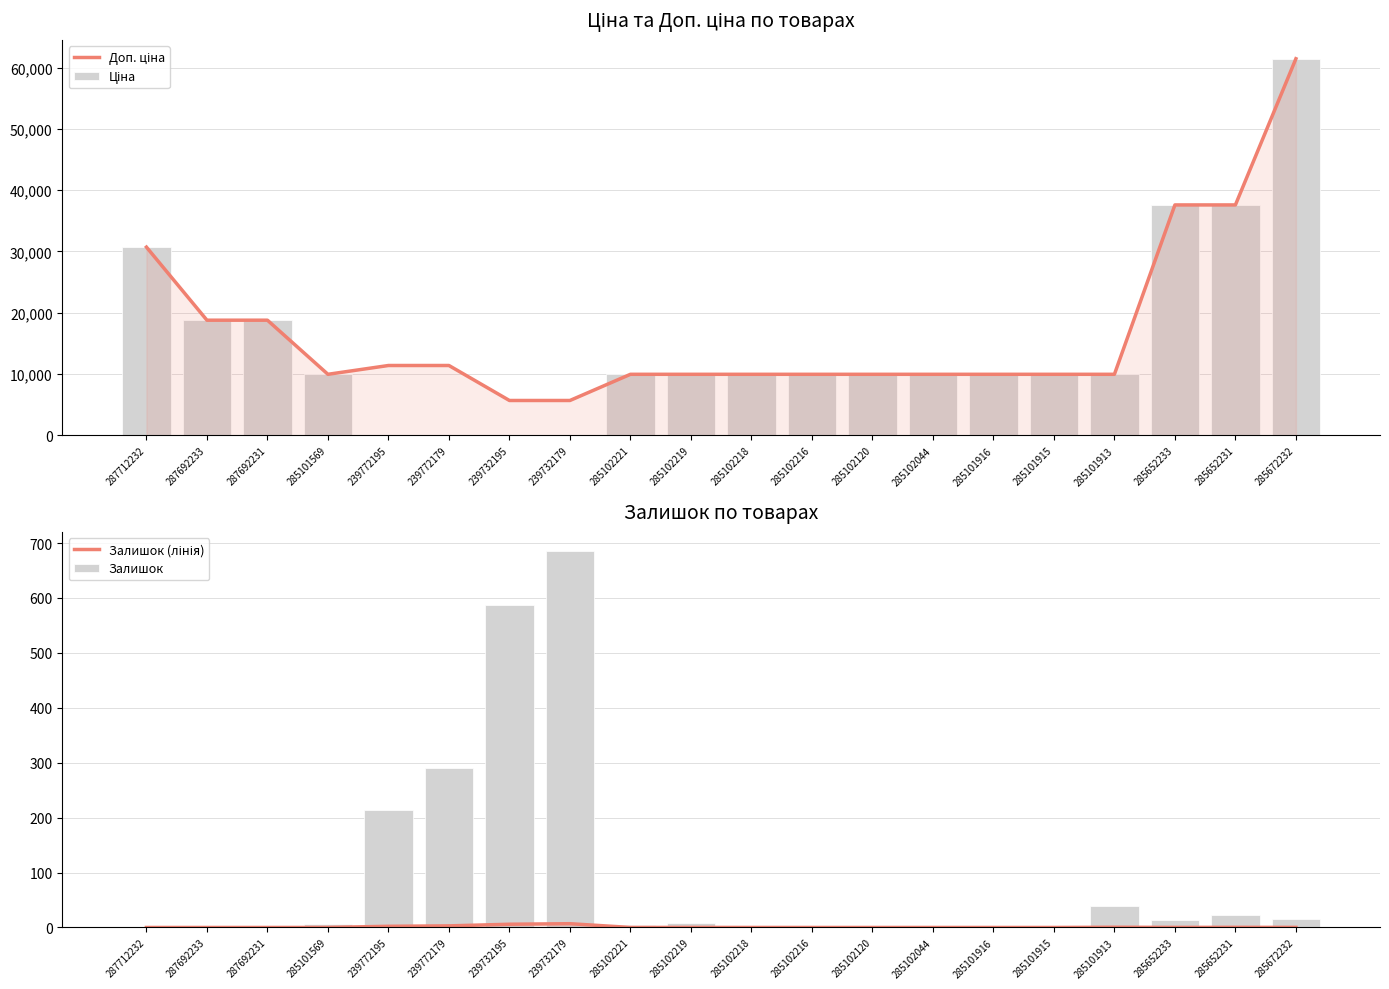

What is the difference between the maximum and minimum values in the Залишок (лінія) series?

6.9